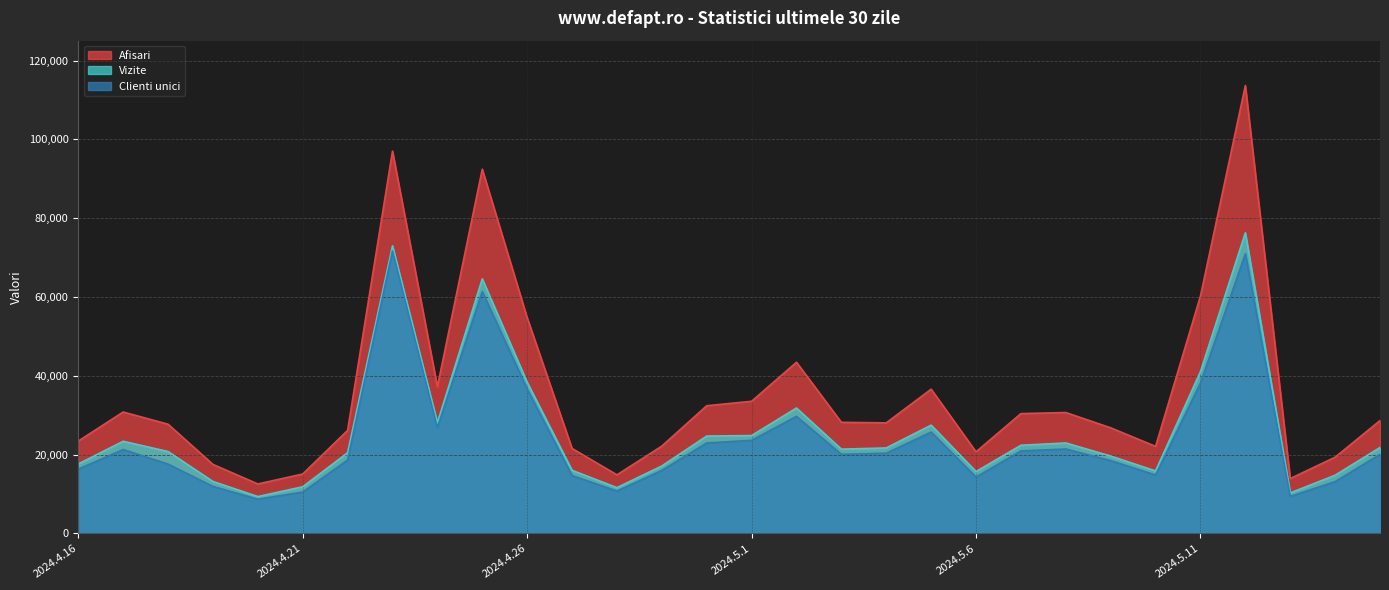

The value of Clienti unici at 2024.5.9 is 10484. True or false?

False